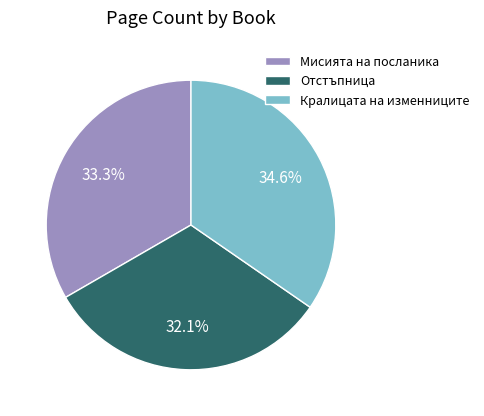

How many slices are in this pie chart?

3